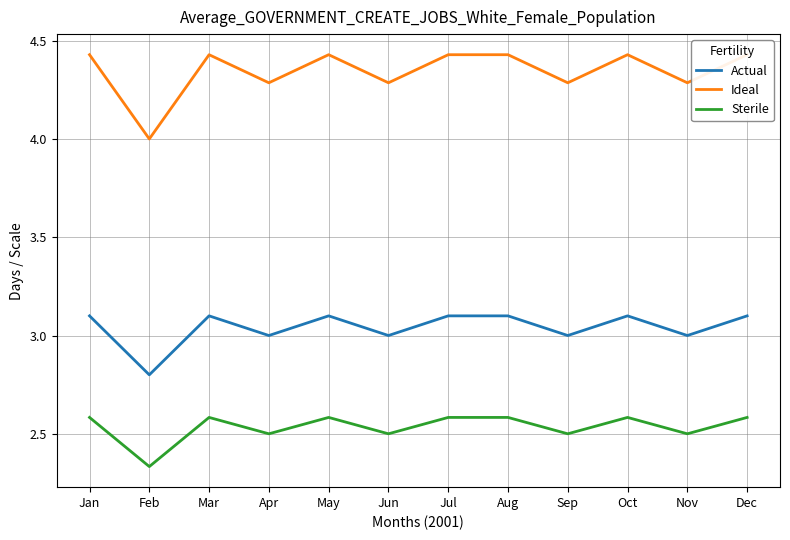

How many lines are shown in the chart?

3